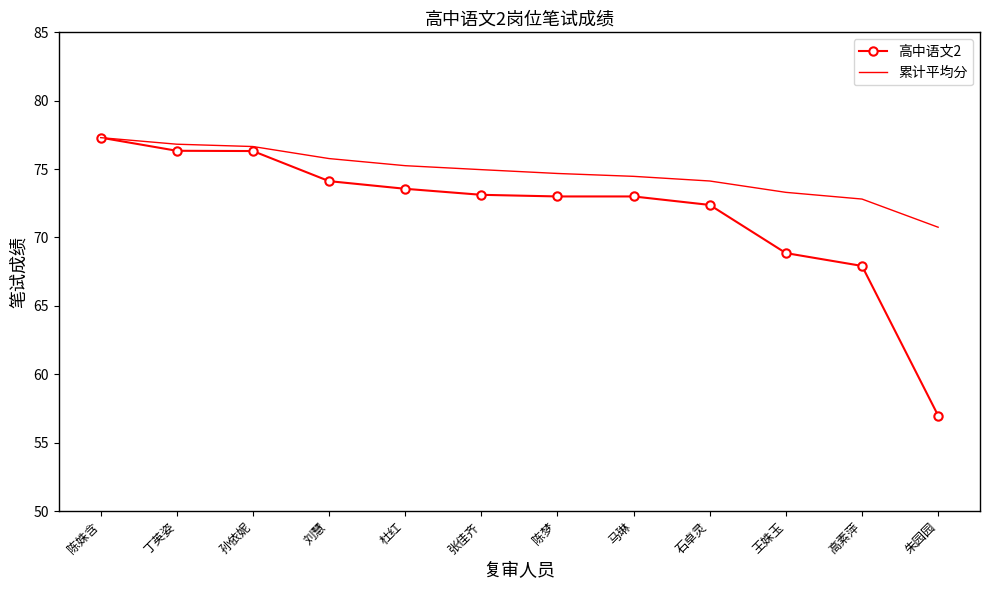

Is it true that 高中语文2 equals 76.3 at 丁英姿?

True